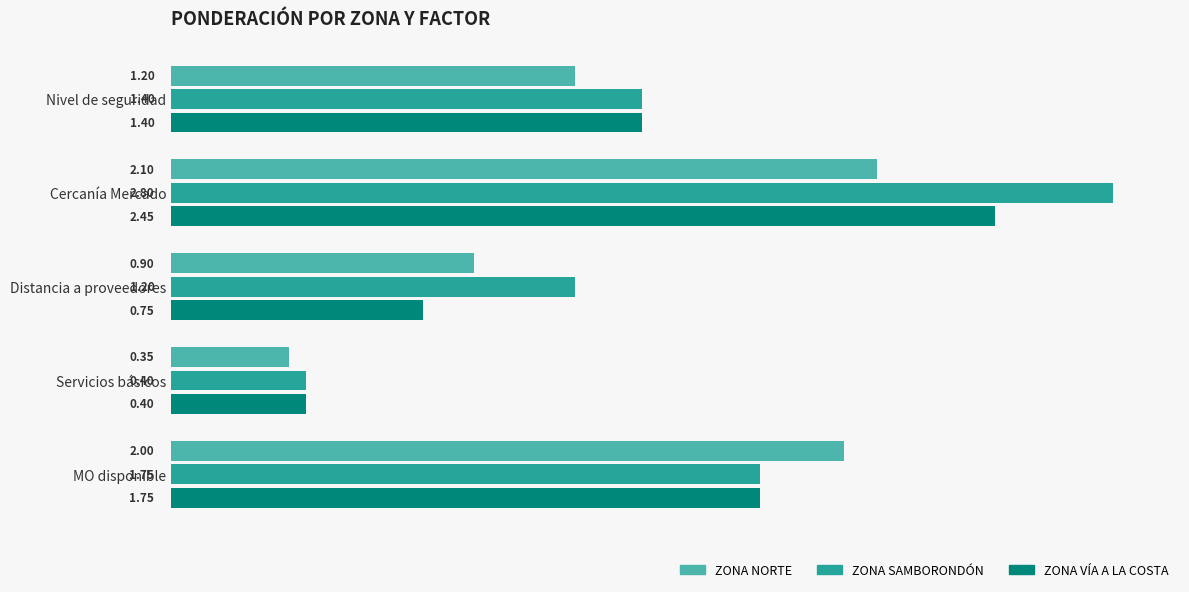

What is the difference between the ZONA NORTE values at MO disponible and Distancia a proveedores?

1.1